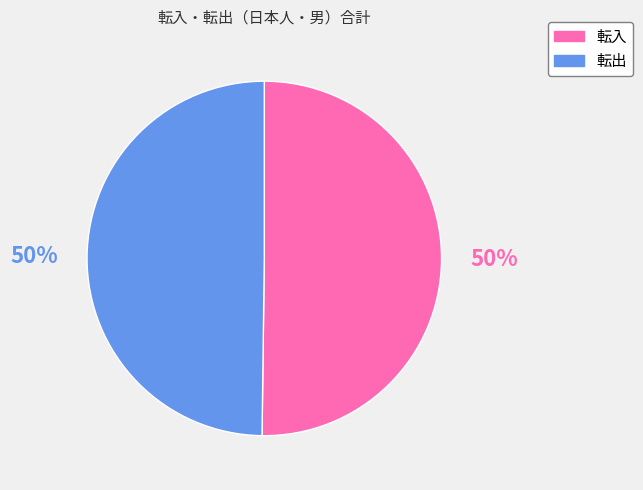

The 転出 slice represents 50% of the pie. True or false?

True